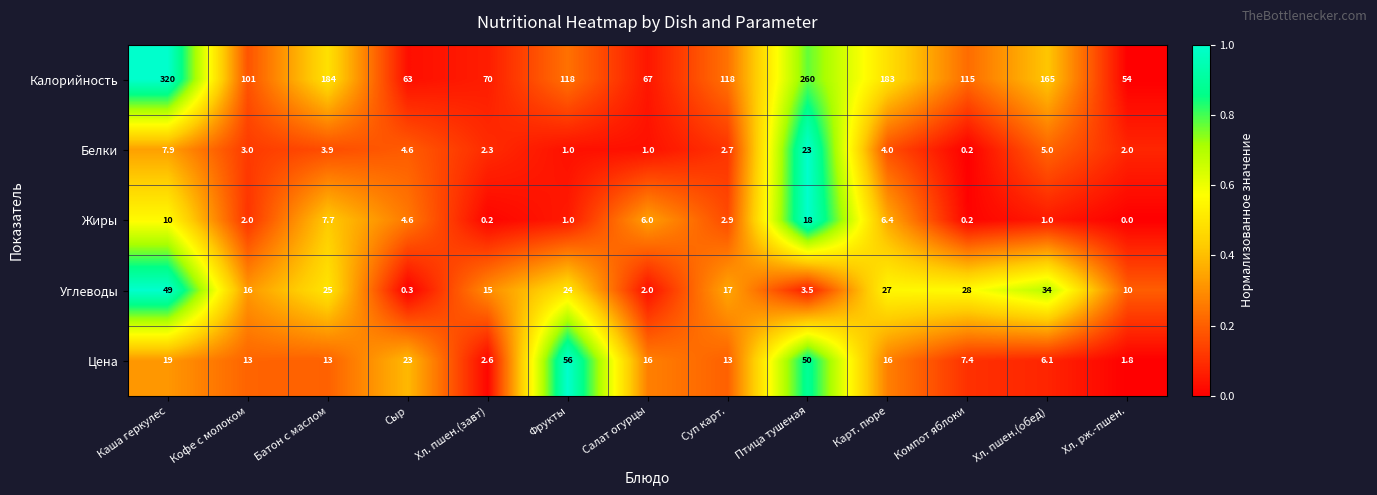

List the series in order of their peak value, lowest first.

Жиры, Белки, Углеводы, Цена, Калорийность